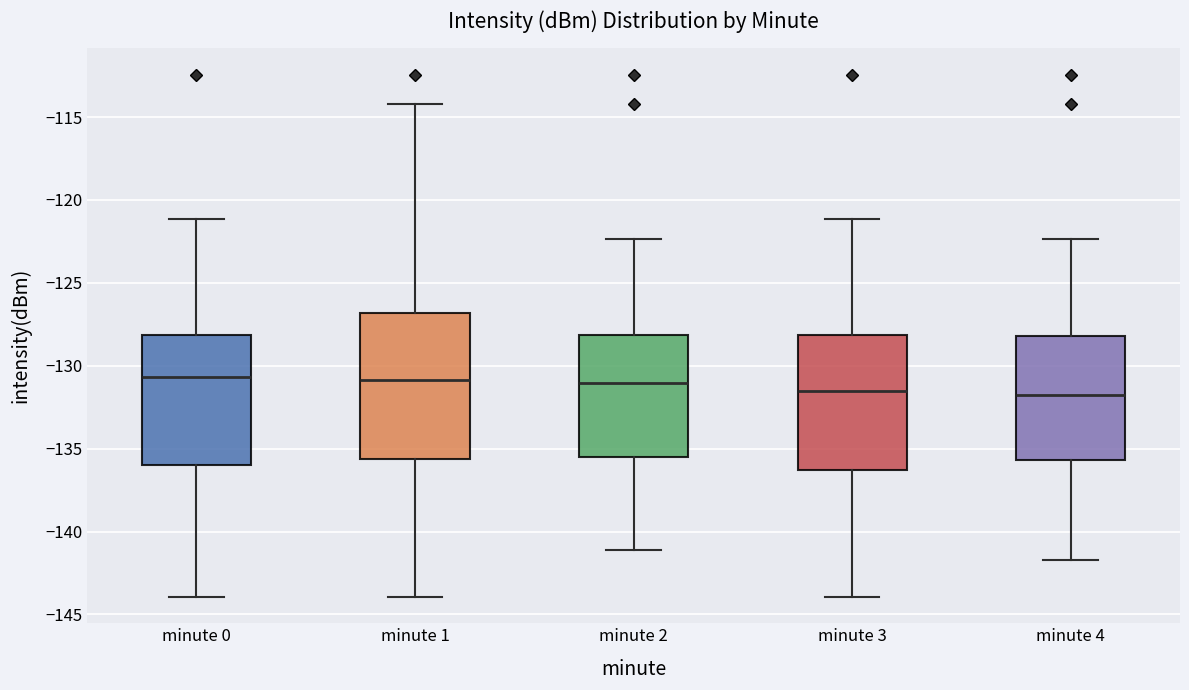

Reading left to right, transcribe this box plot: for each box, give where its median line is, the range the box spans, and where its two whiskers end, as read against the y-axis. The values are not printed on the chart, so give them approximately, as read against the axis.

minute 0: median -130.5, box -136.0 to -128.0, whiskers -144.0 to -121.0
minute 1: median -131.0, box -135.5 to -127.0, whiskers -144.0 to -114.0
minute 2: median -131.0, box -135.5 to -128.0, whiskers -141.0 to -122.5
minute 3: median -131.5, box -136.5 to -128.0, whiskers -144.0 to -121.0
minute 4: median -132.0, box -135.5 to -128.0, whiskers -141.5 to -122.5